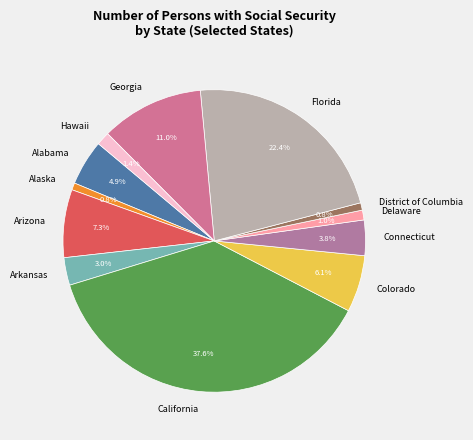

Is it true that Connecticut is 4% of the pie?

True